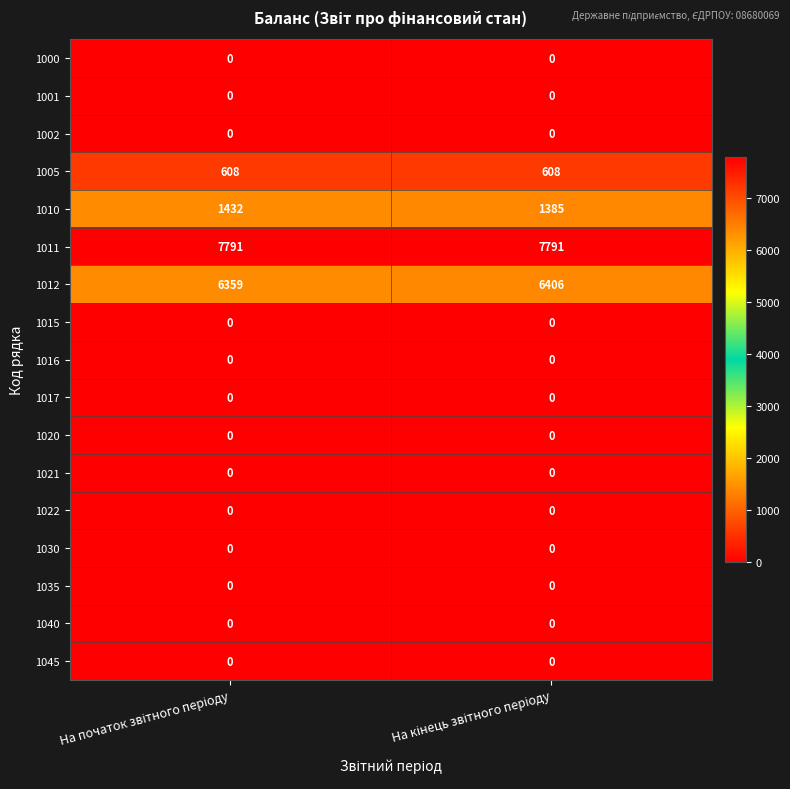

What is the maximum value shown in the chart?

7791